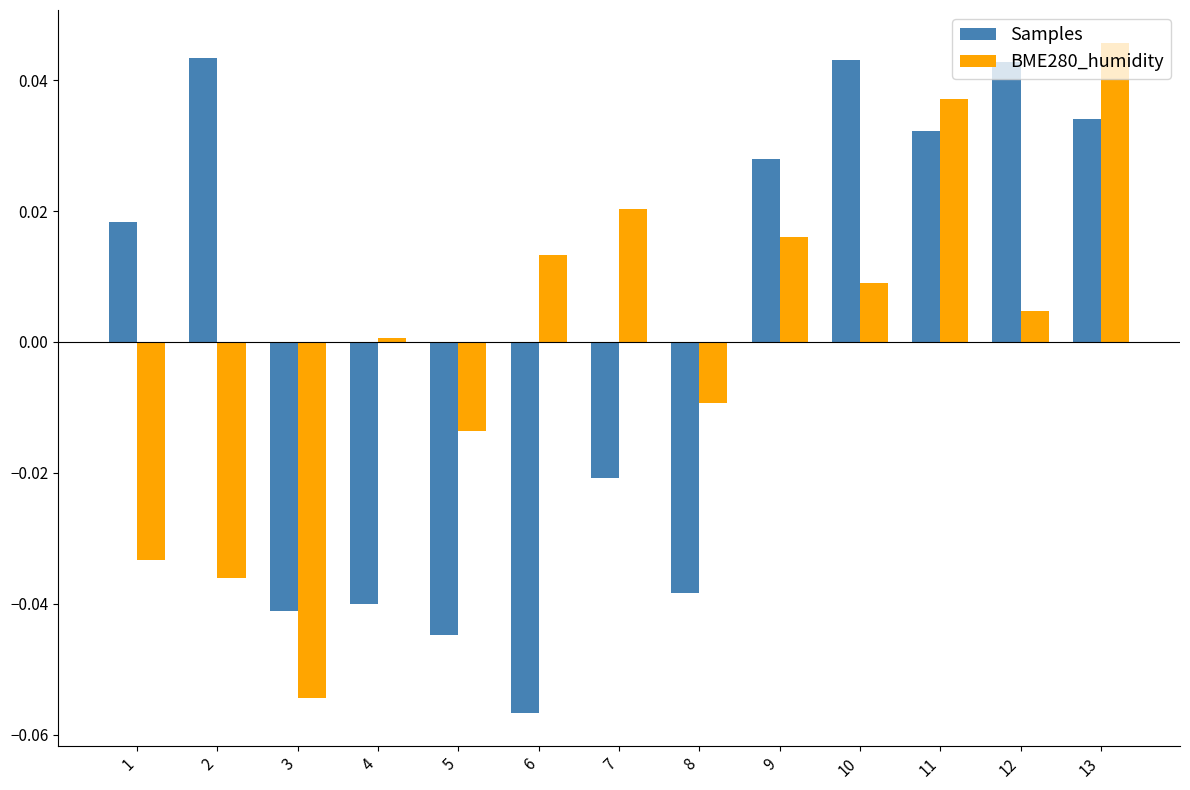

At 6, list the series in order from smallest to largest.

Samples, BME280_humidity